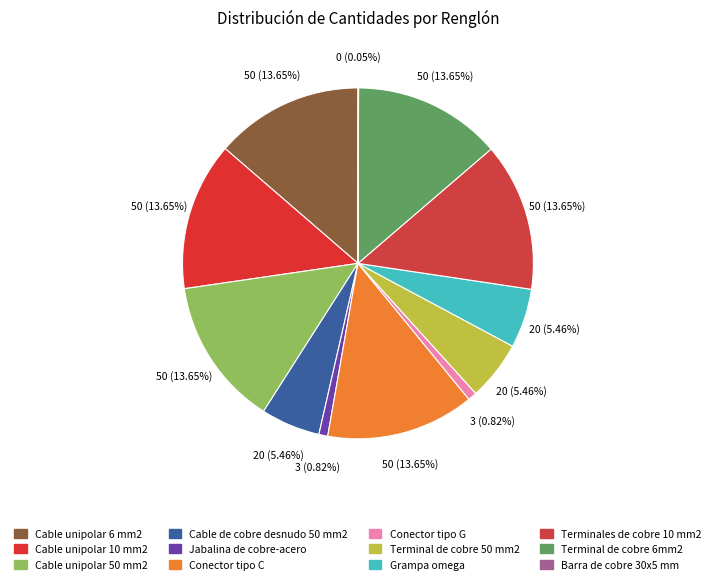

Is Barra de cobre 30x5 mm the majority of the pie?

No